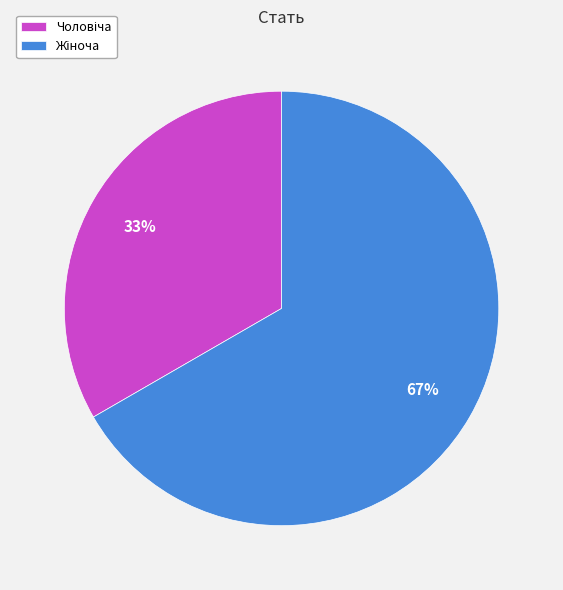

Does any single category account for the majority?

Yes